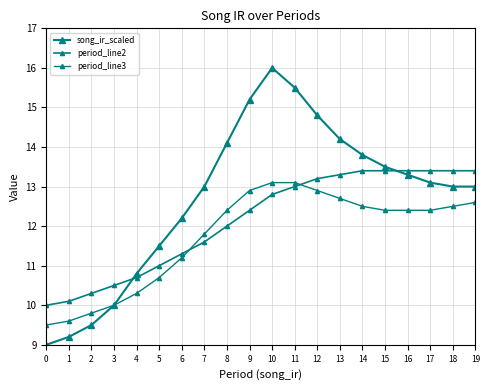

What is the difference between the maximum and minimum values in the period_line2 series?

3.4